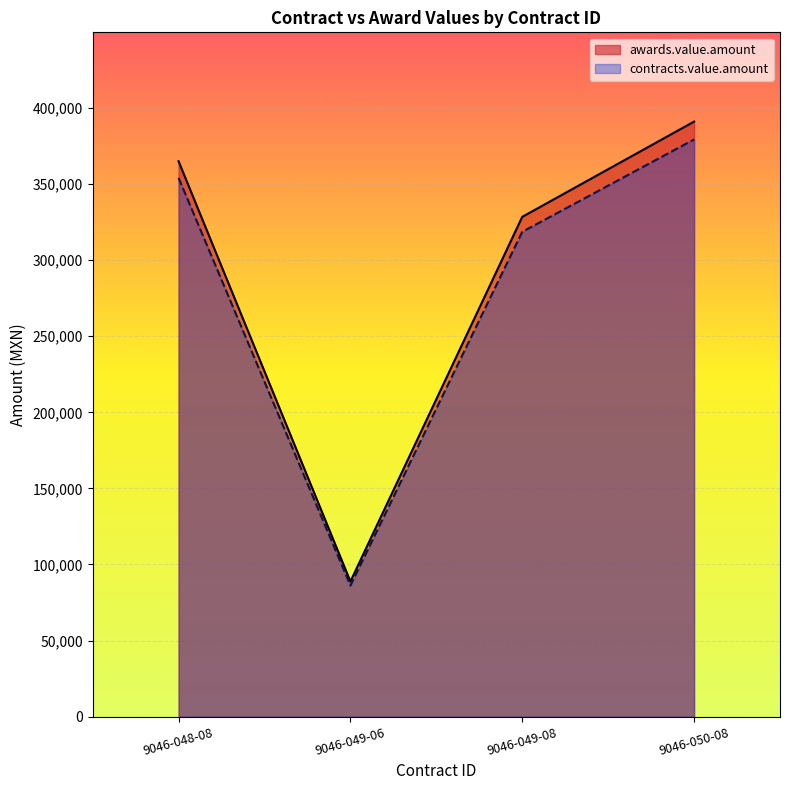

What is the label of the 2nd point from the right?

9046-049-08